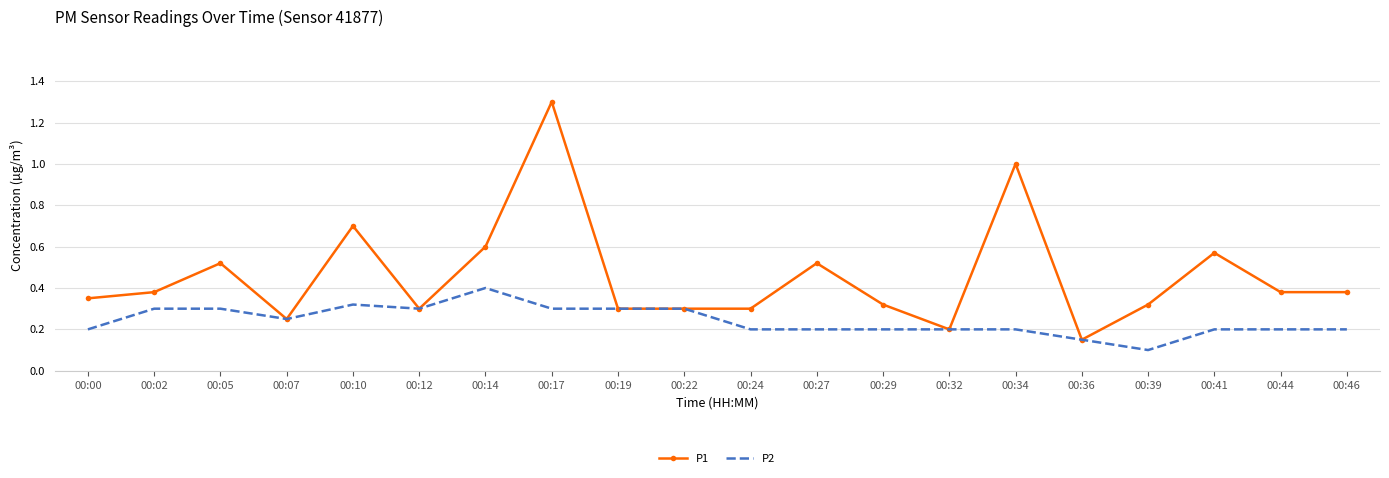

Is the value of P2 at 00:39 greater than the value of P1 at 00:32?

No